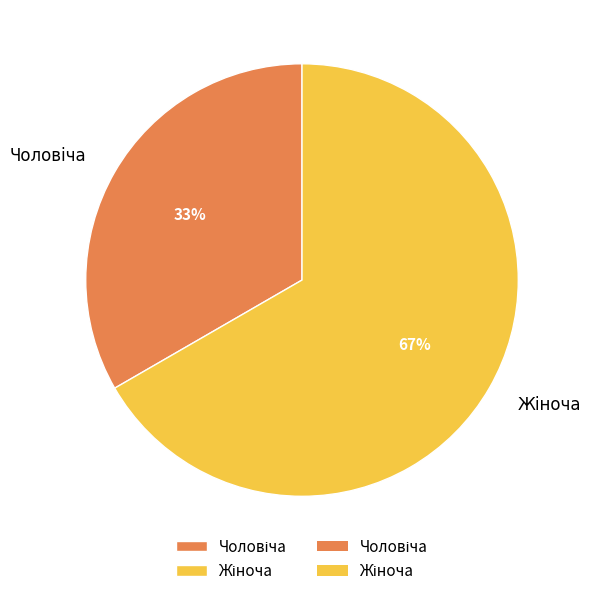

To the nearest percent, what is the average slice percentage?

50%